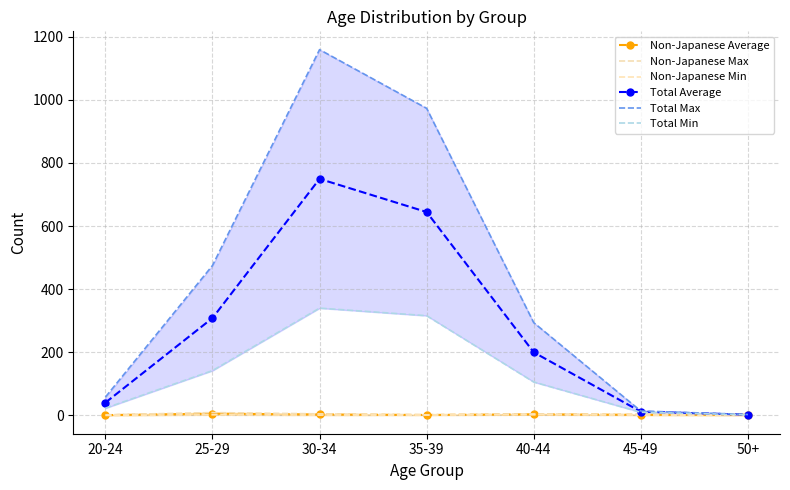

What is the difference between the maximum and minimum values in the Non-Japanese Max series?

7.0